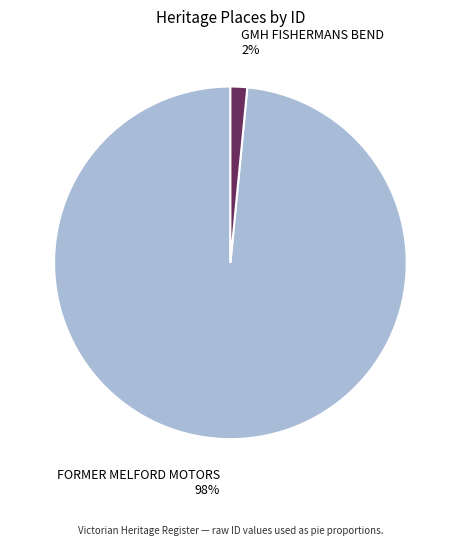

Does any single category account for the majority?

Yes